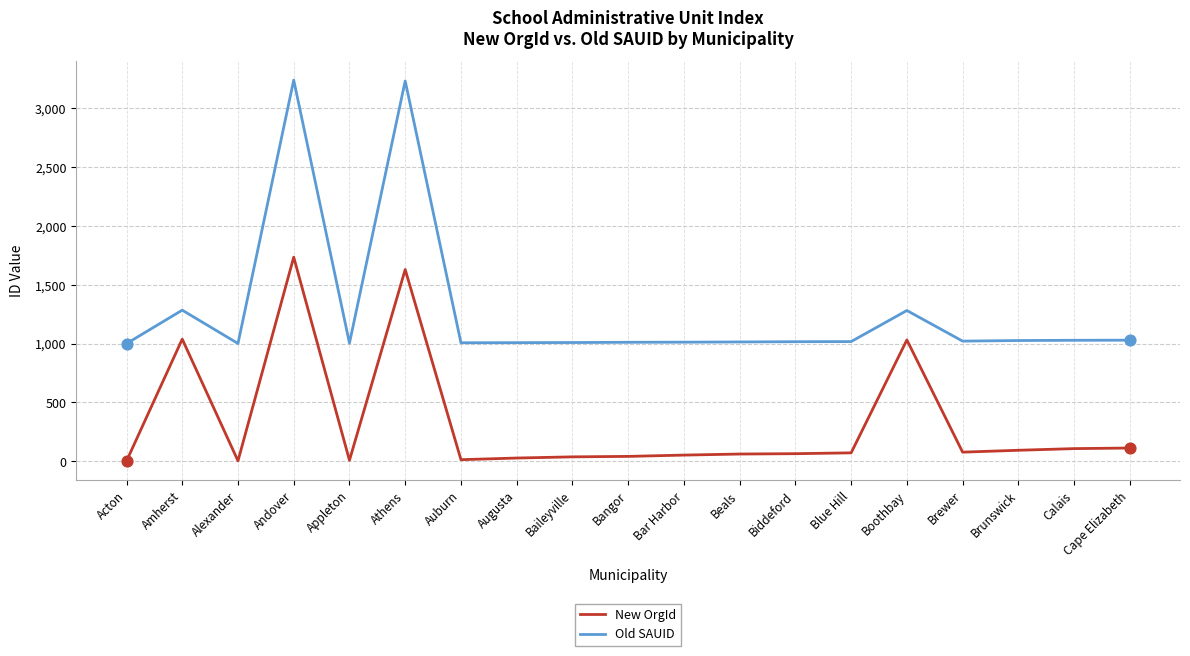

Which series has the widest spread of values?

Old SAUID